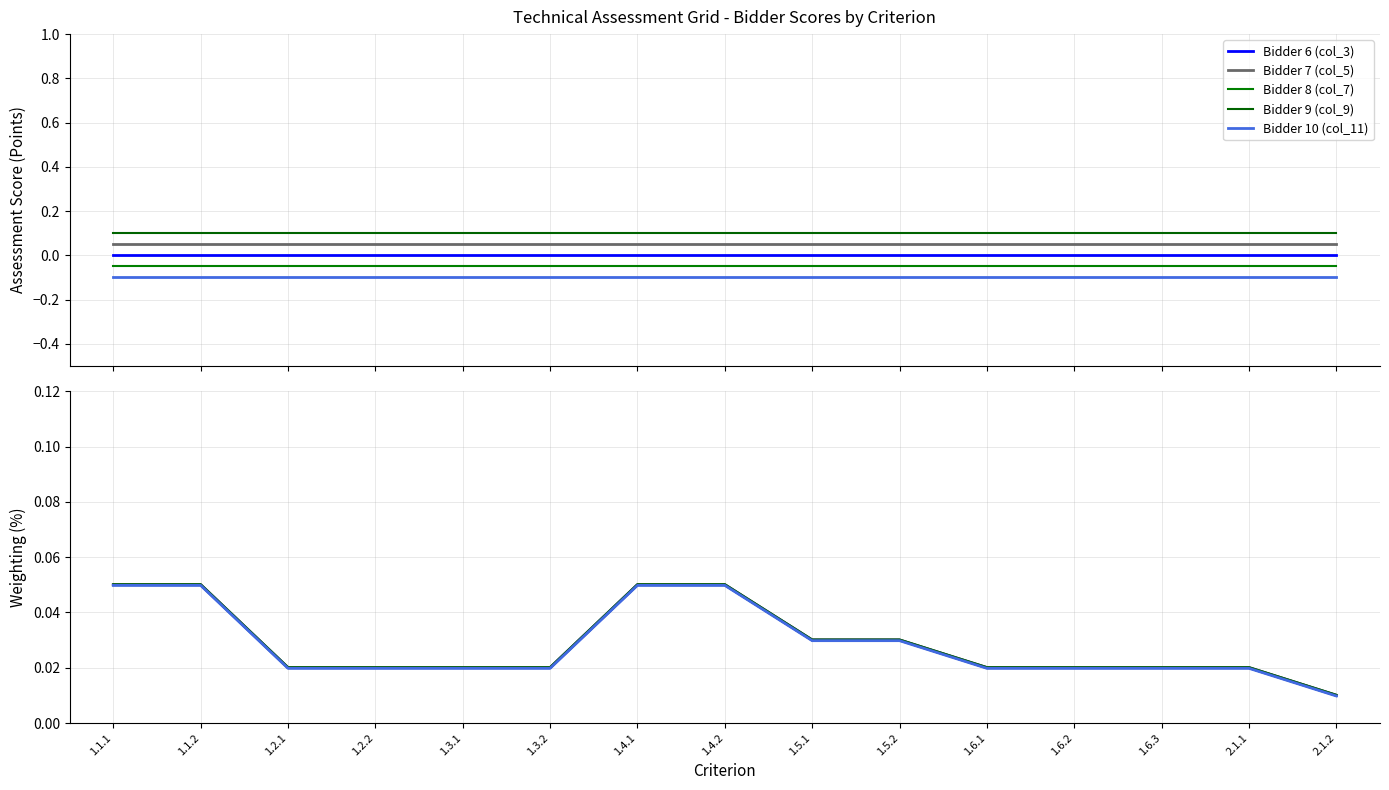

True or false: Bidder 8 (col_7) and Bidder 6 (col_3) cross at least once.

False